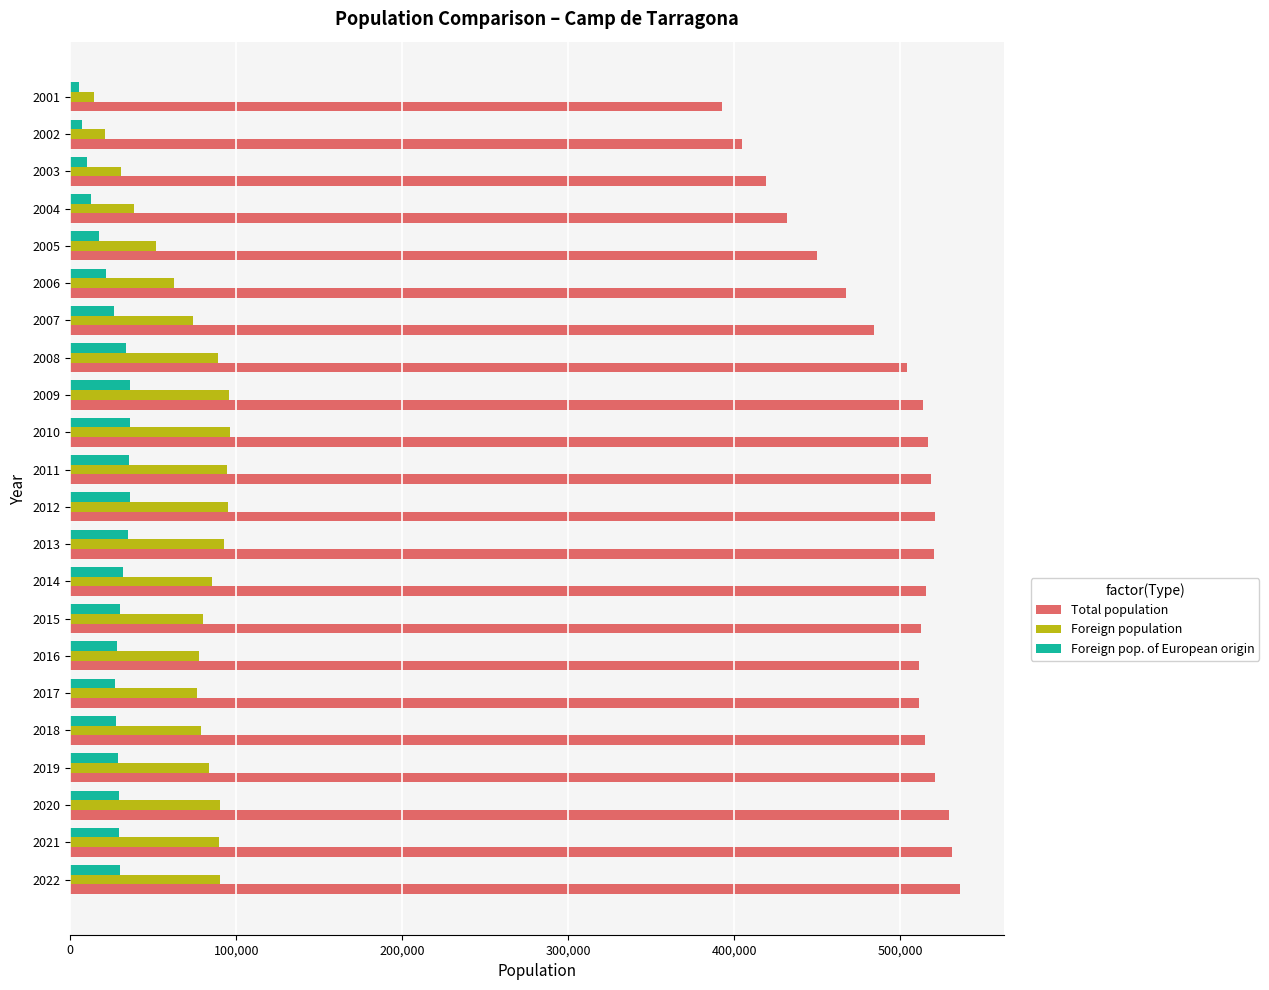

The value of Foreign population at 2012 is 22864. True or false?

False